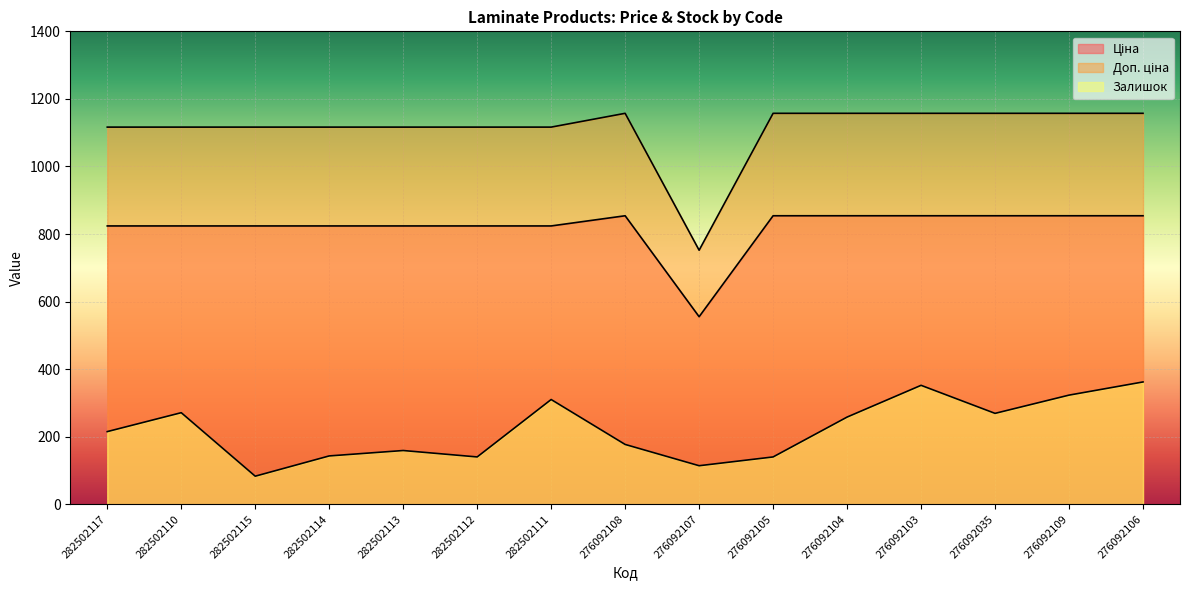

Reading left to right, transcribe all the data shown in this chart.

Ціна: 823.9	823.9	823.9	823.9	823.9	823.9	823.9	854.0	555.1	854.0	854.0	854.0	854.0	854.0	854.0
Доп. ціна: 1116.5	1116.5	1116.5	1116.5	1116.5	1116.5	1116.5	1157.3	752.0	1157.3	1157.3	1157.3	1157.3	1157.3	1157.3
Залишок: 215.0	271.0	83.0	143.0	159.0	140.0	310.0	177.0	114.0	140.0	258.0	352.0	269.0	323.0	362.0